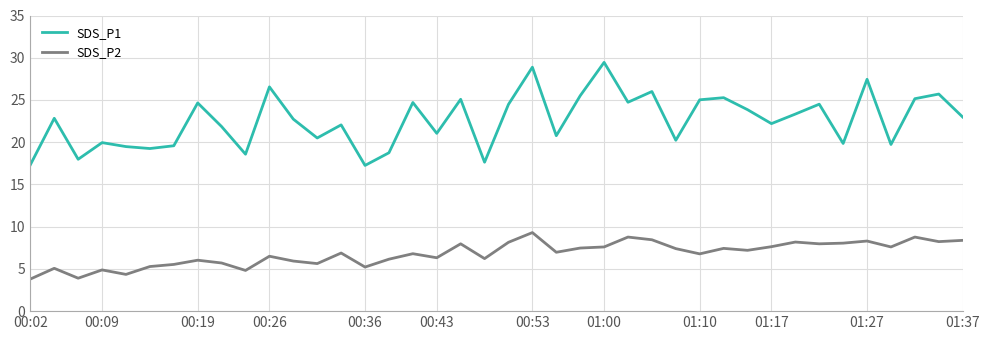

What is the difference between the second highest and minimum values in the SDS_P2 series?

5.0